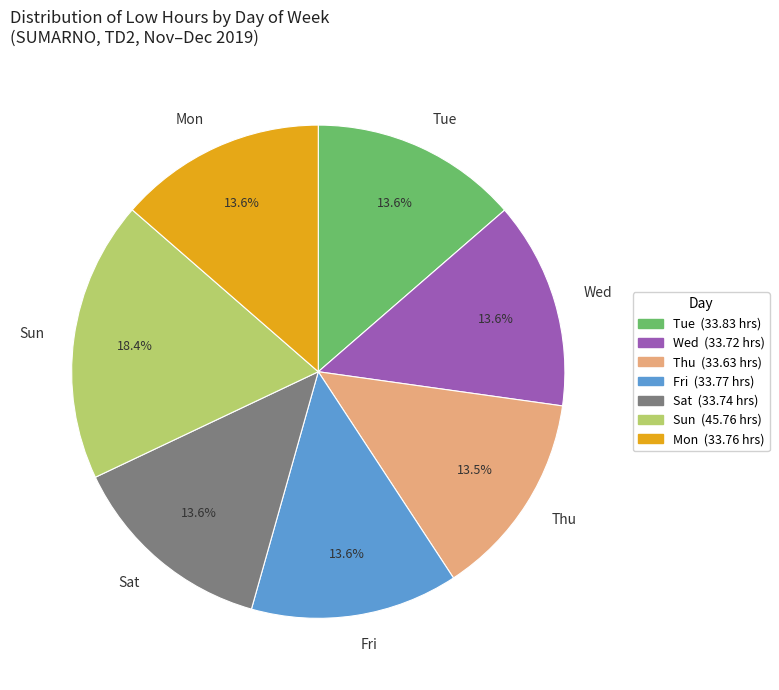

To the nearest percent, what is the difference between the largest and smallest slice percentages?

5%